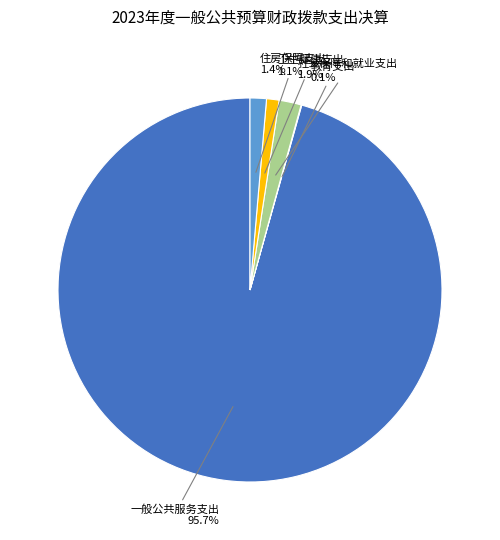

How much of the chart is everything except 卫生健康支出?

98.9%